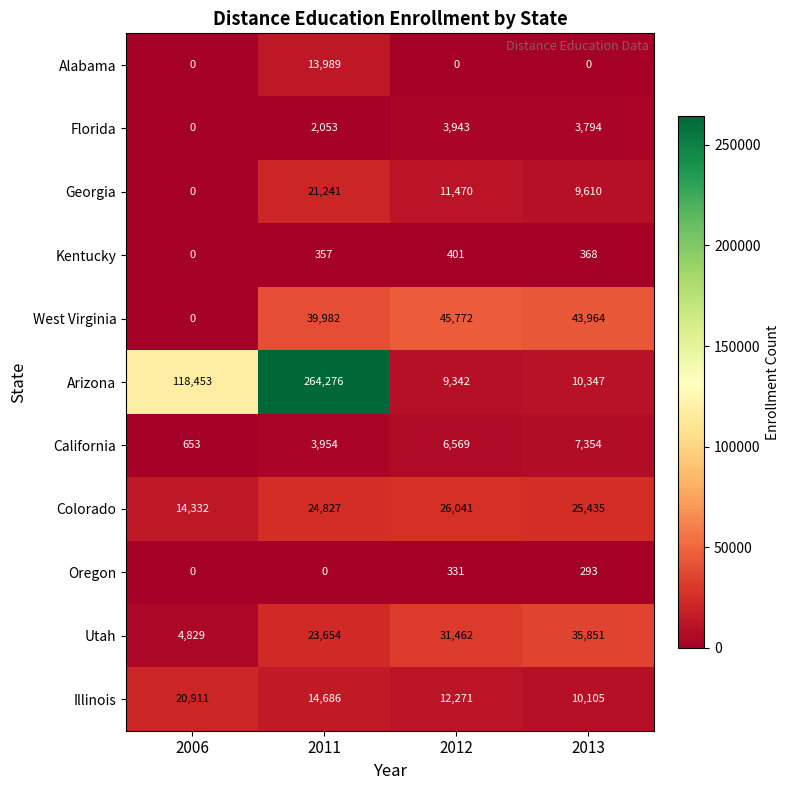

Which series has the widest spread of values?

Arizona